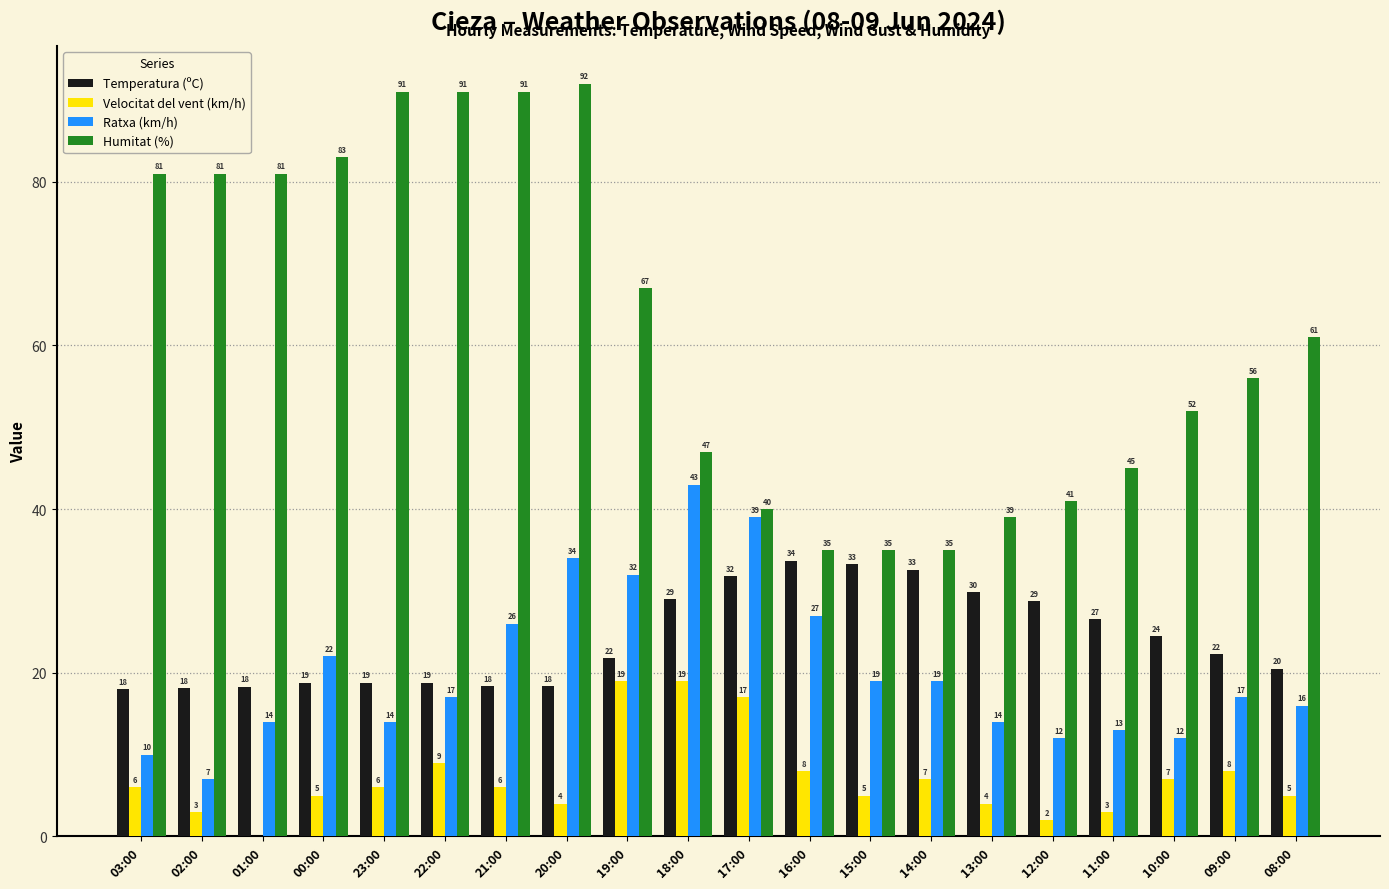

Between 02:00 and 11:00, which series saw the biggest shift?

Humitat (%)